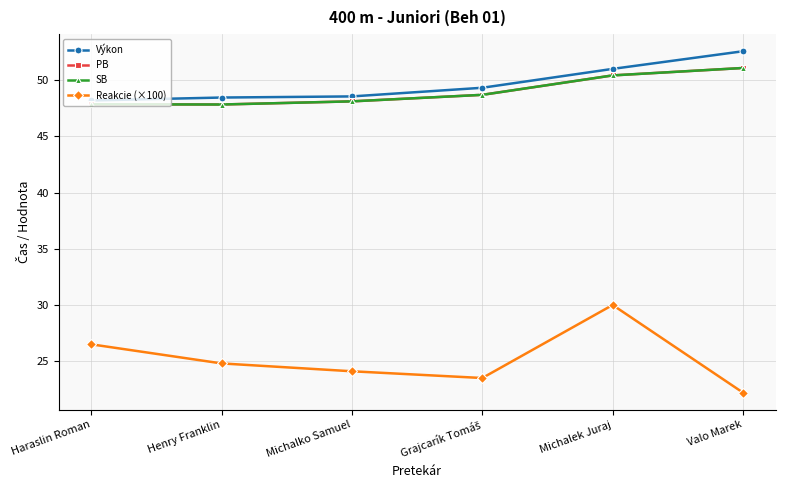

At which category is the sum across all series the highest?

Michalek Juraj